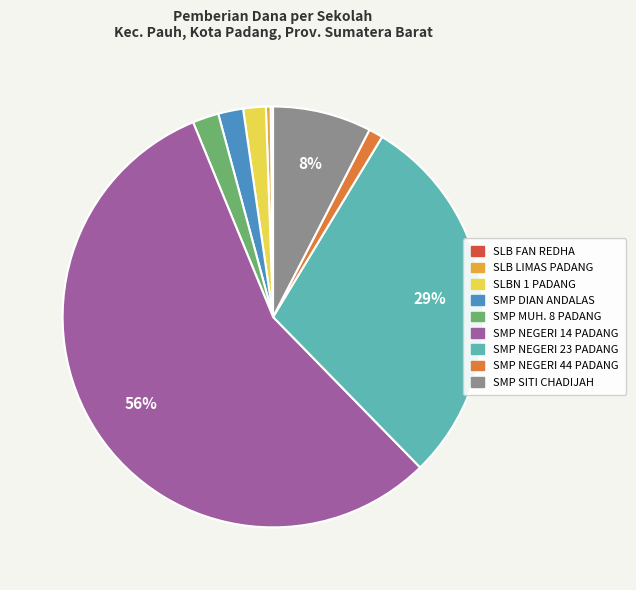

To the nearest percent, what is the difference between the largest and smallest slice percentages?

56%